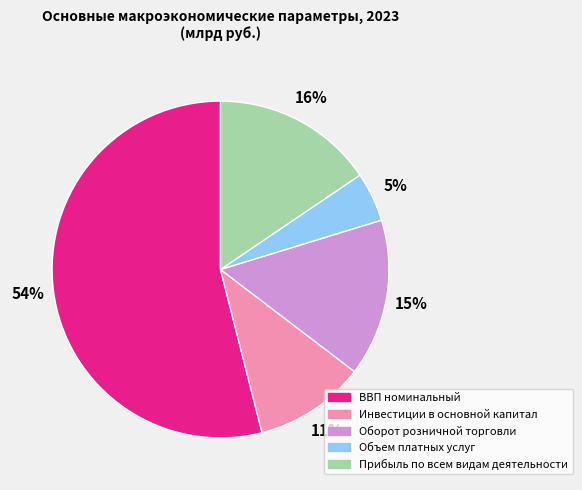

Combined, do Объем платных услуг and Оборот розничной торговли account for over 50%?

No